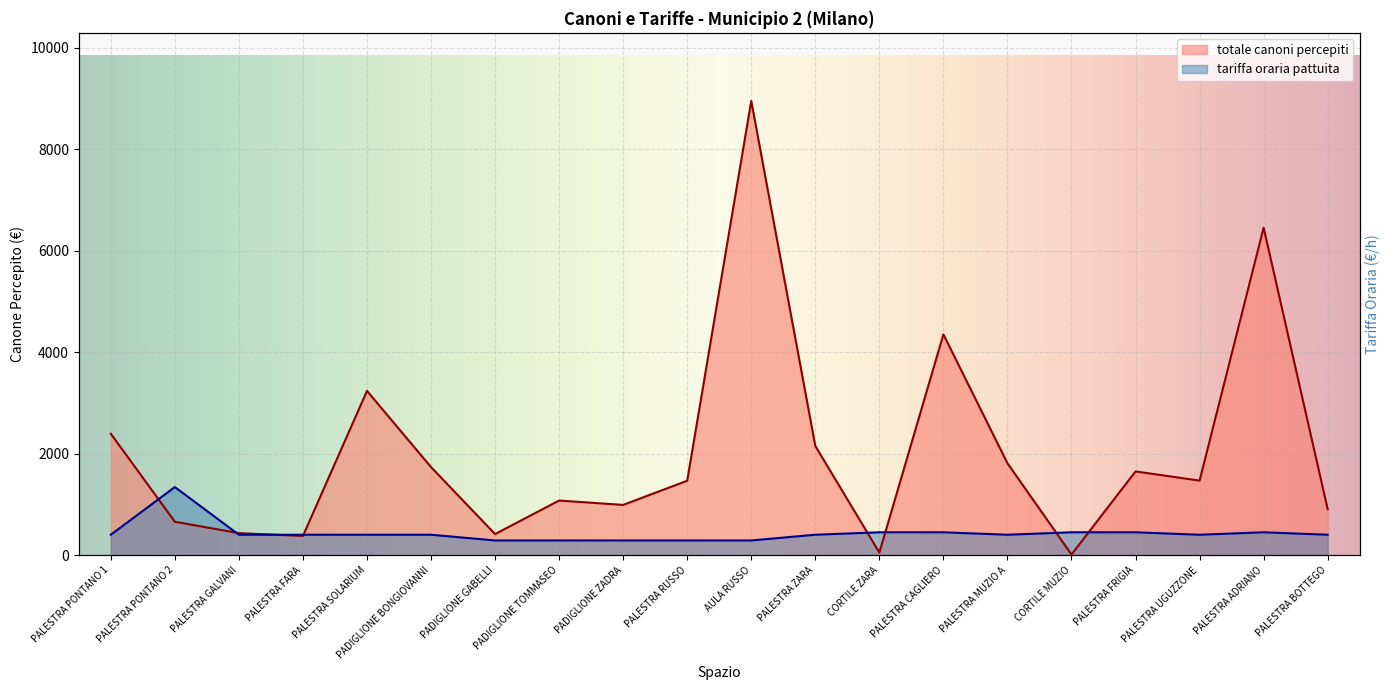

In totale canoni percepiti, how many points are higher than both neighbors (excluding endpoints)?

6